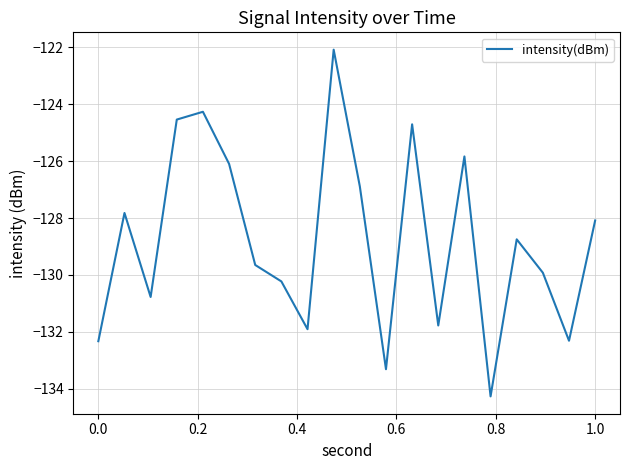

What is the greatest value displayed?

-122.1